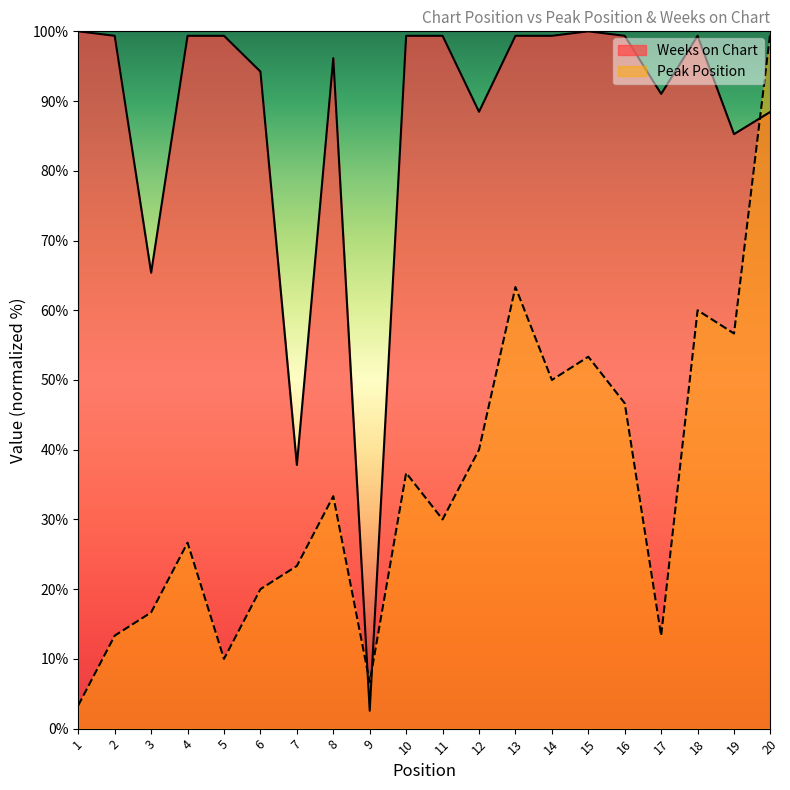

In Weeks on Chart, how many points are lower than both neighbors (excluding endpoints)?

6